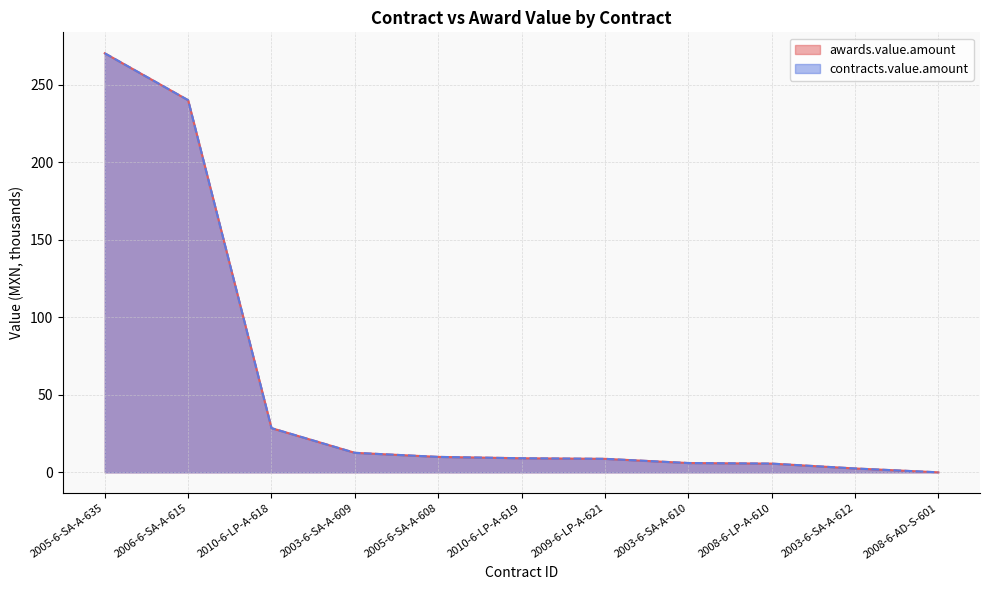

What is the average value of the contracts.value.amount series?

53.9